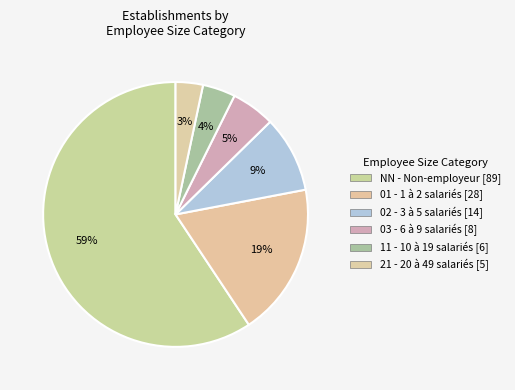

Is it true that 03 is 5% of the pie?

True